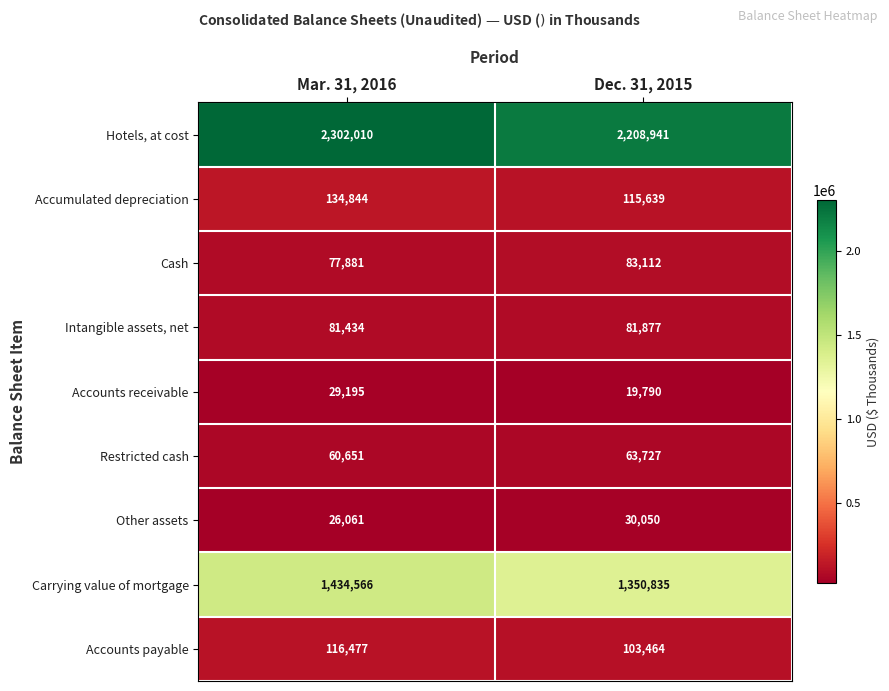

What value does the Intangible assets, net series have at Dec. 31, 2015, to the nearest 50?

81900